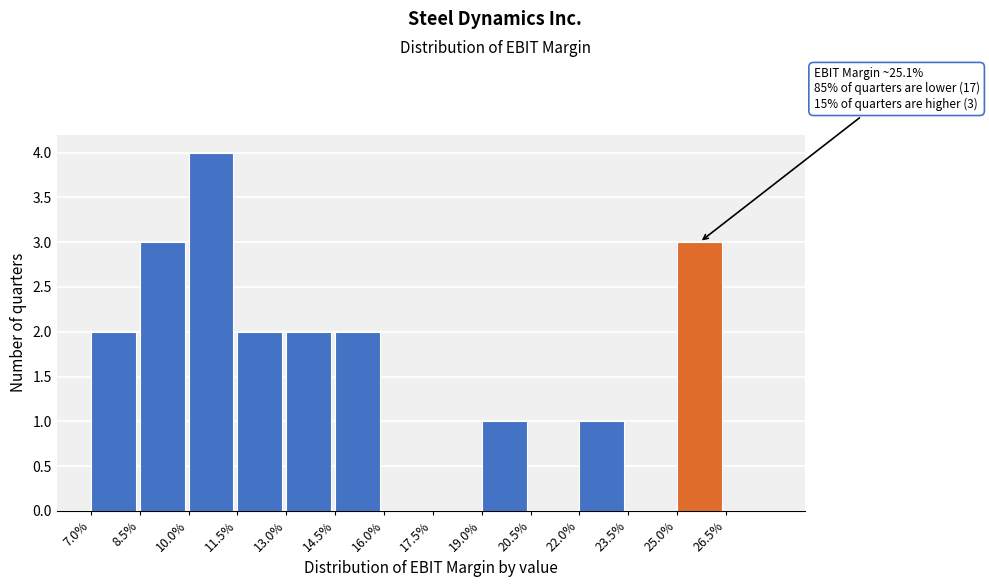

Reading left to right, what are all the values shown in this chart?

7.0%=2	8.5%=3	10.0%=4	11.5%=2	13.0%=2	14.5%=2	16.0%=0	17.5%=0	19.0%=1	20.5%=0	22.0%=1	23.5%=0	25.0%=3	26.5%=0